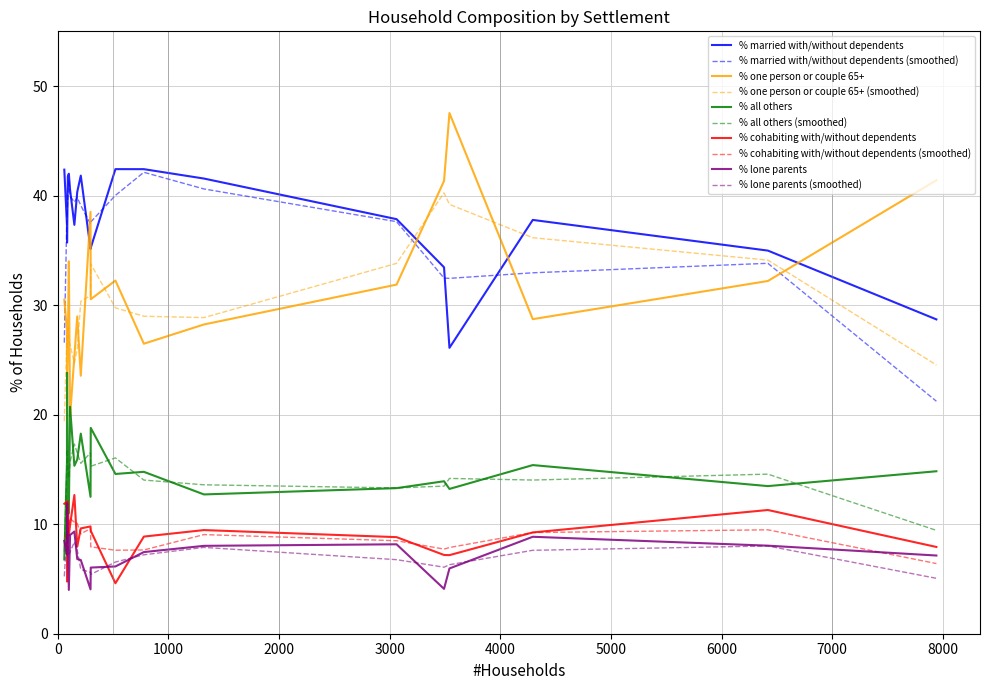

Which series has the largest range (max minus min)?

% one person or couple 65+